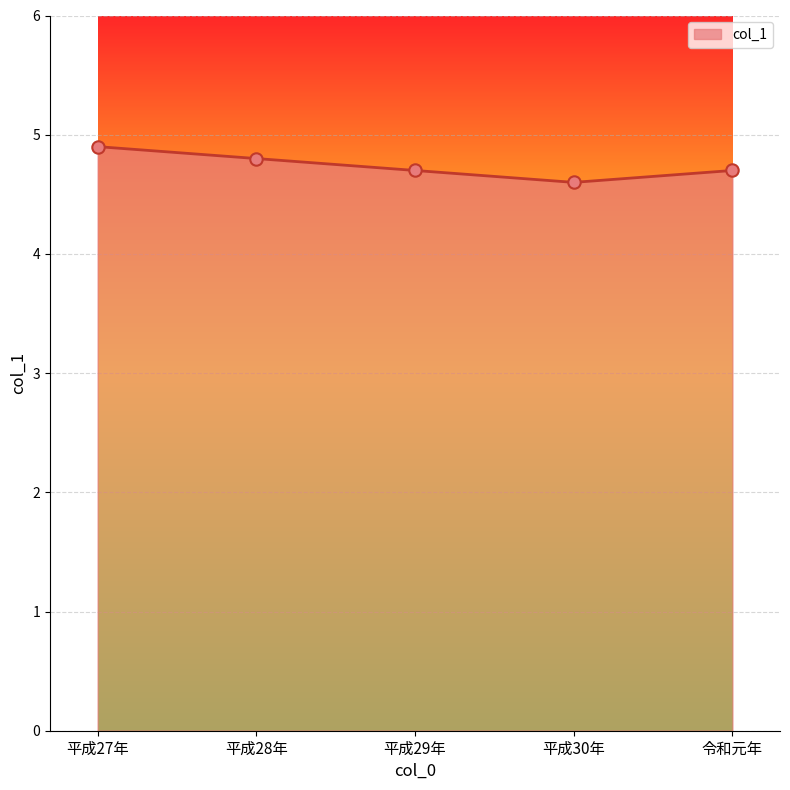

What is the ratio of the value at 令和元年 to the value at 平成28年?

1.0